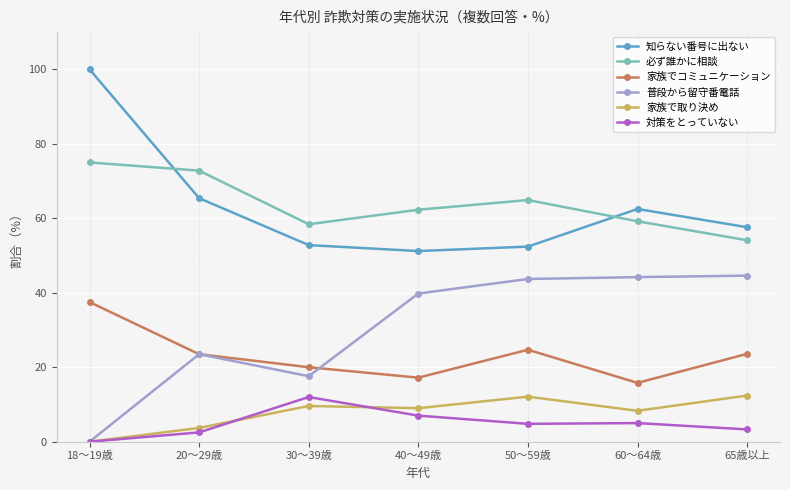

What is the greatest value displayed?

100.0